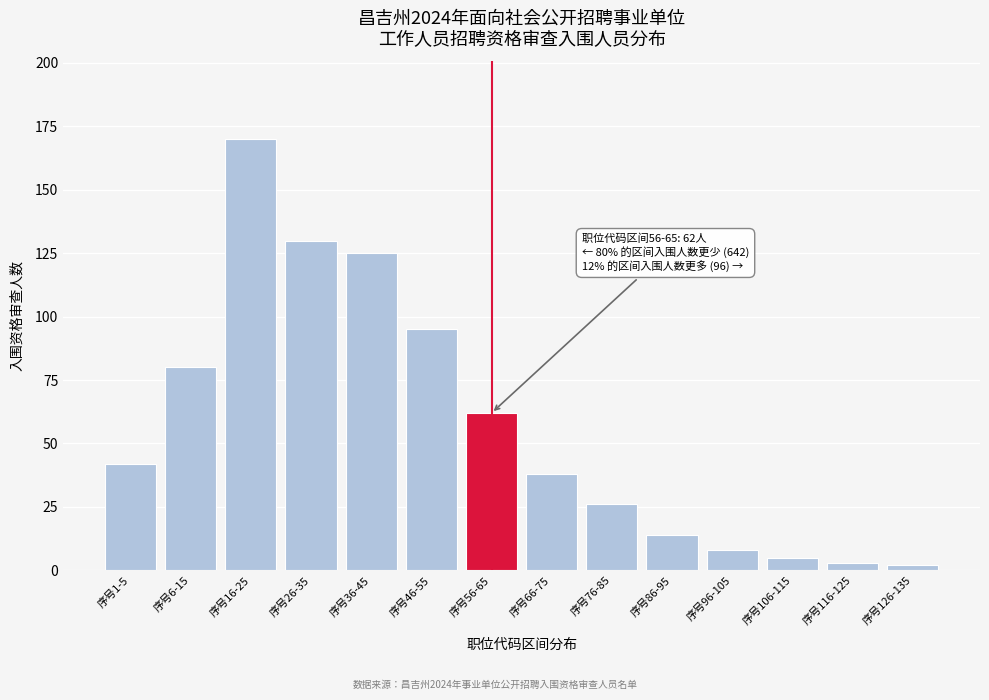

Reading left to right, transcribe all the data shown in this chart.

42	80	170	130	125	95	62	38	26	14	8	5	3	2